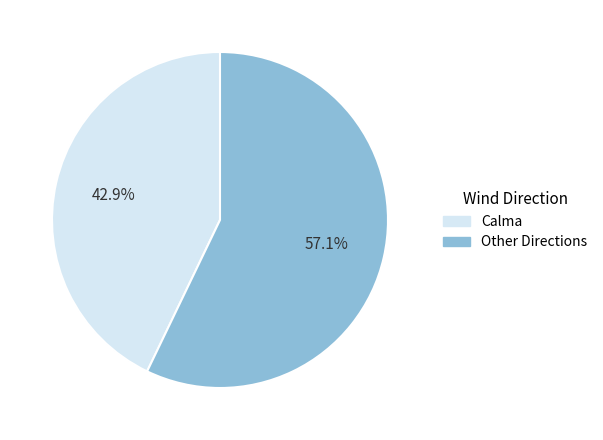

Is there a majority slice in this chart?

Yes